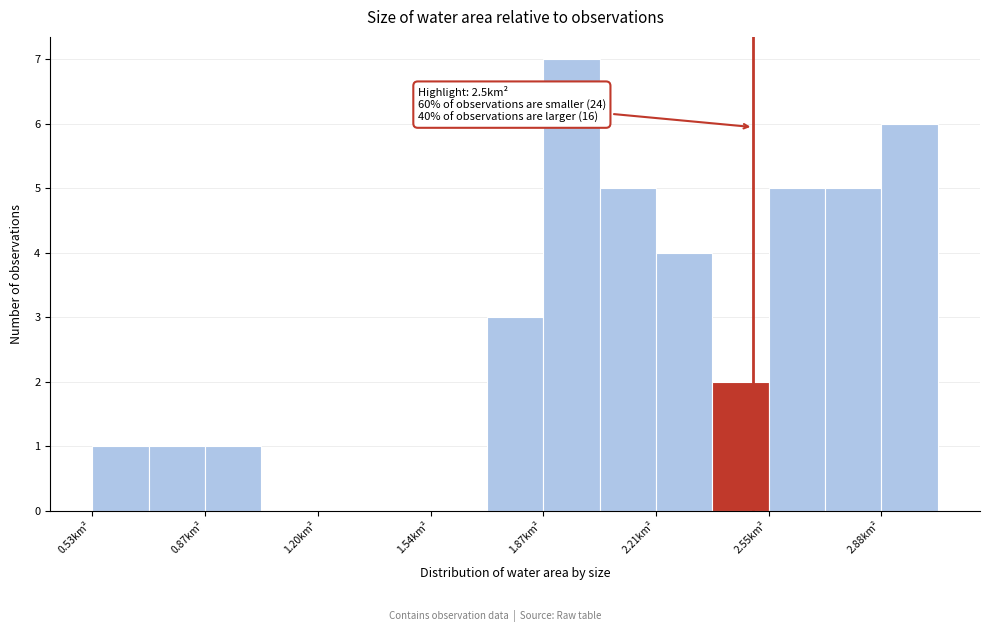

Around what value on the x-axis is the tallest bar? Give the approximate position of its centre, as read against the axis.

1.95